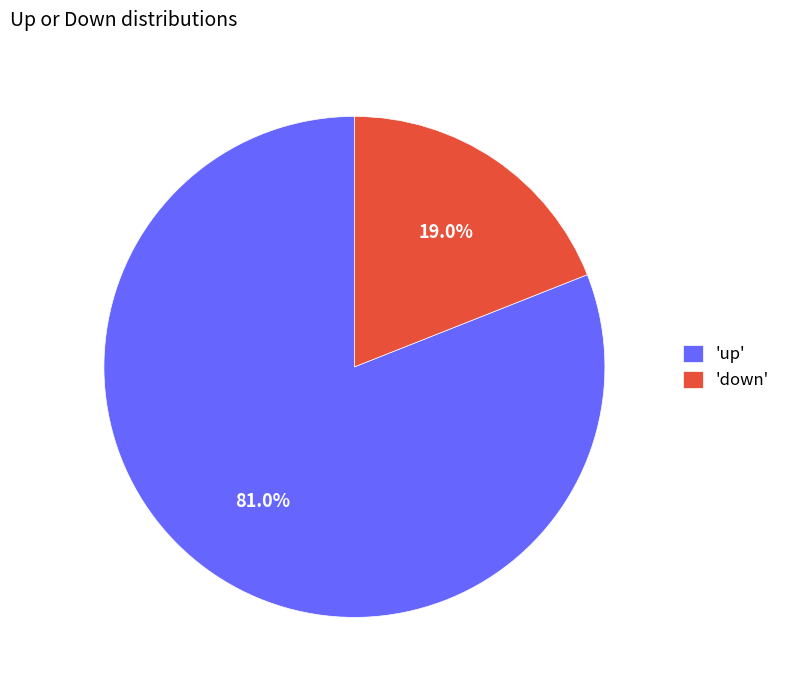

Does 'down' represent more than half of the total?

No